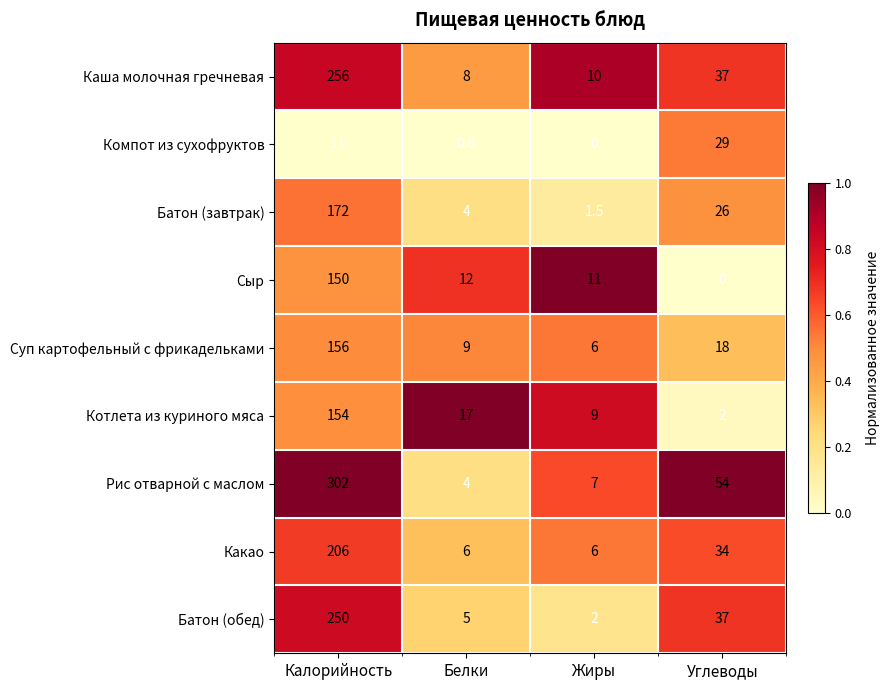

At which category does the chart reach its peak across all series?

Калорийность